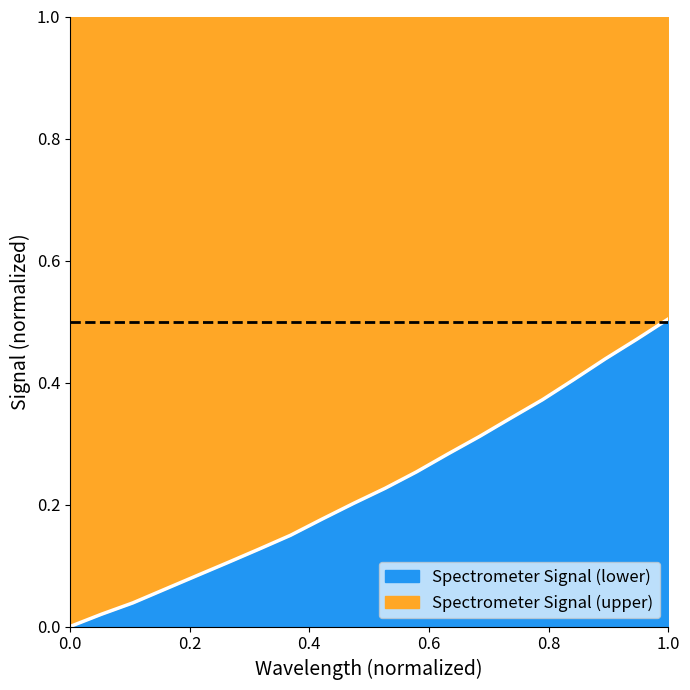

The value of Spectrometer Signal (lower) at 1.0 is 0.3. True or false?

False